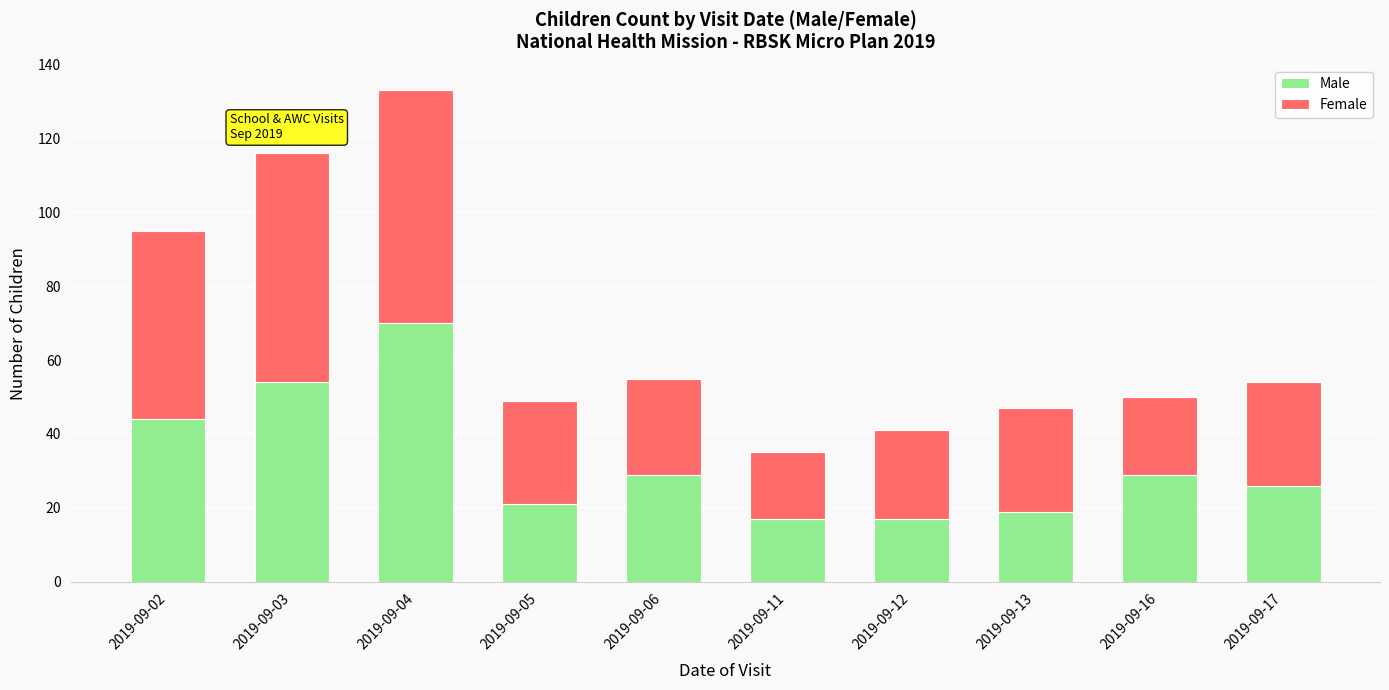

Reading left to right, transcribe the values for Male.

2019-09-02=44	2019-09-03=54	2019-09-04=70	2019-09-05=21	2019-09-06=29	2019-09-11=17	2019-09-12=17	2019-09-13=19	2019-09-16=29	2019-09-17=26